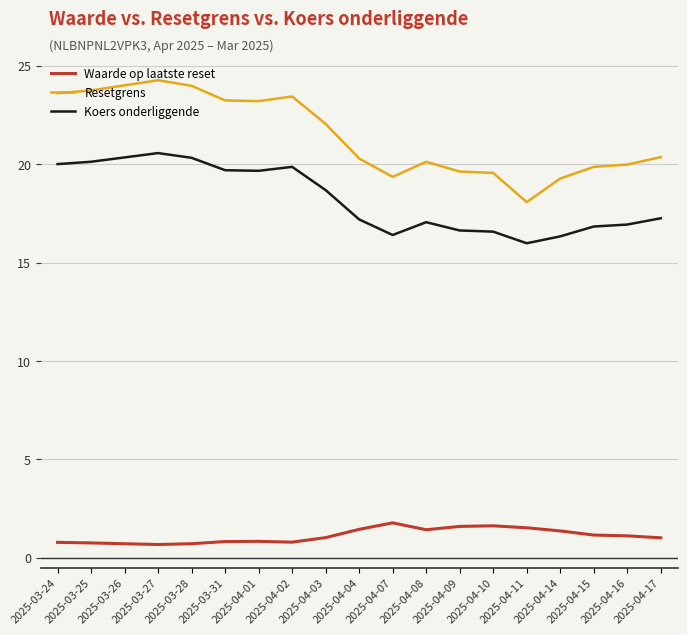

List the series in order of their overall mean, highest first.

Resetgrens, Koers onderliggende, Waarde op laatste reset